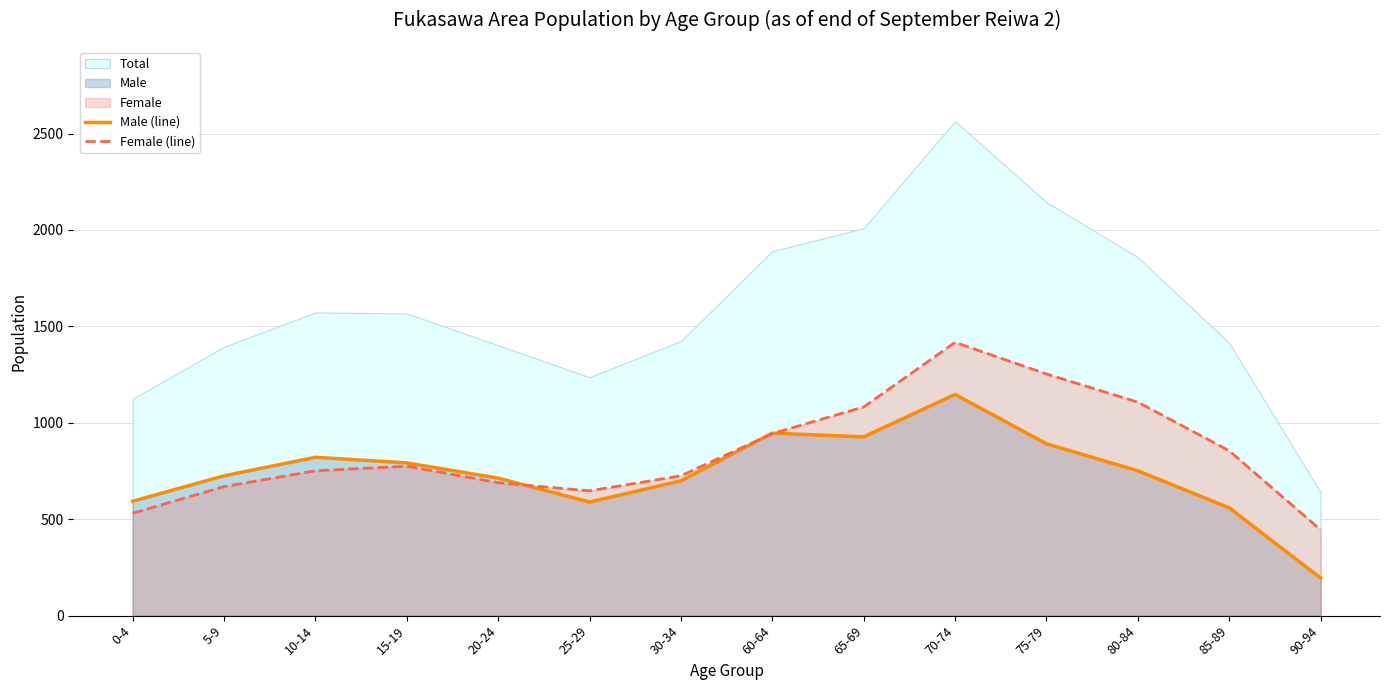

Which category has the lowest value in the Female (line) series?

90-94